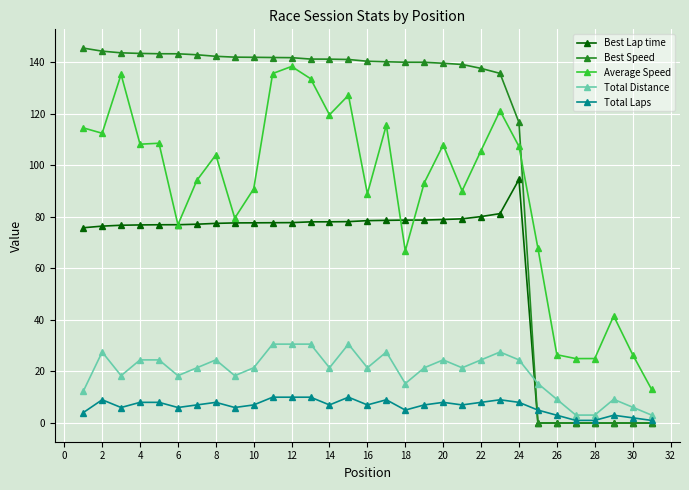

How many distinct data groups are displayed?

5